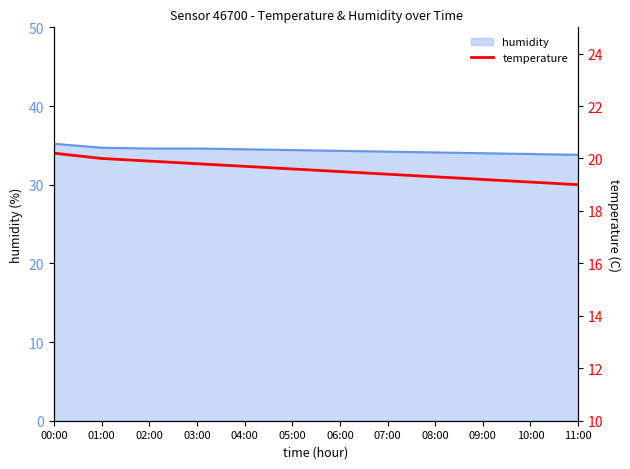

What is the sum of all values?

234.7